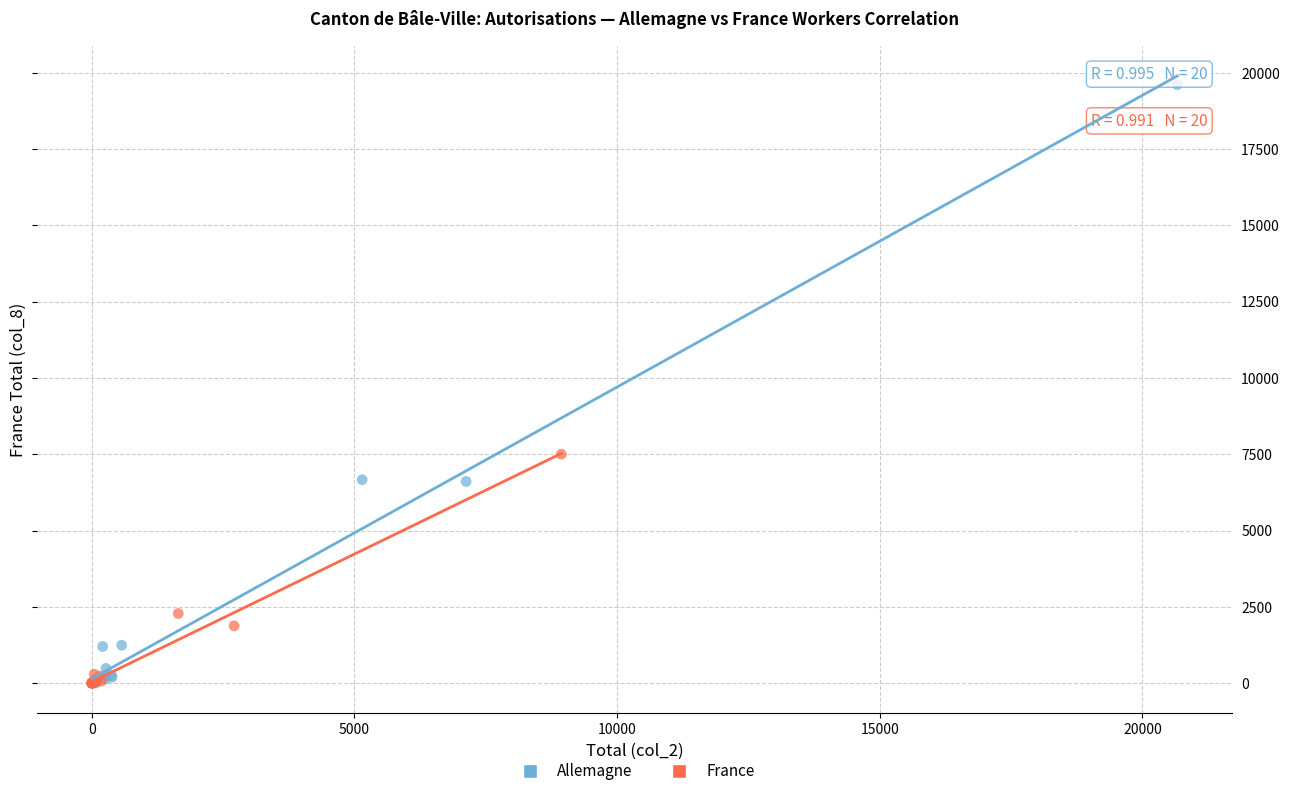

What are all the series names shown in the legend?

Allemagne, France